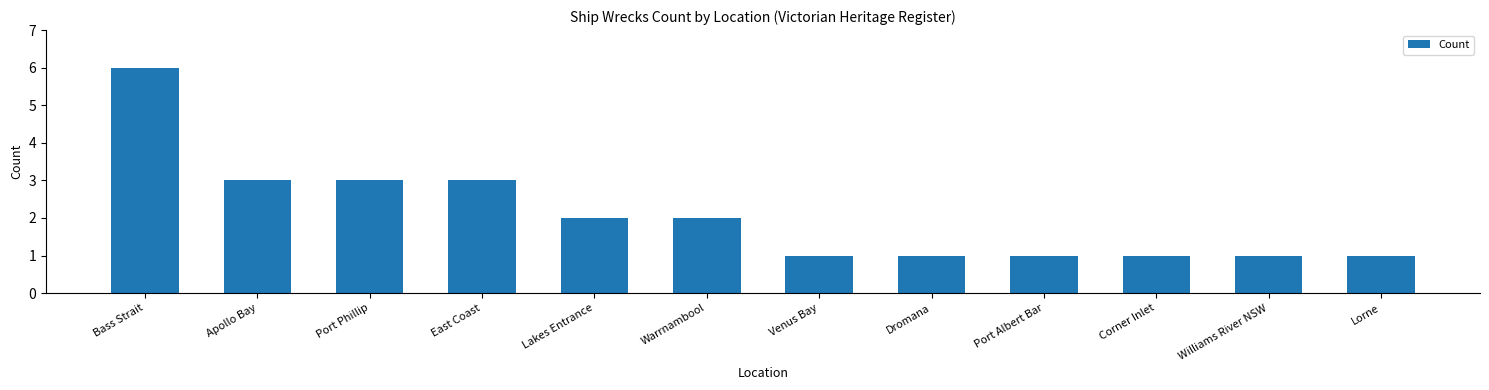

What is the label of the 11th bar from the left?

Williams River NSW